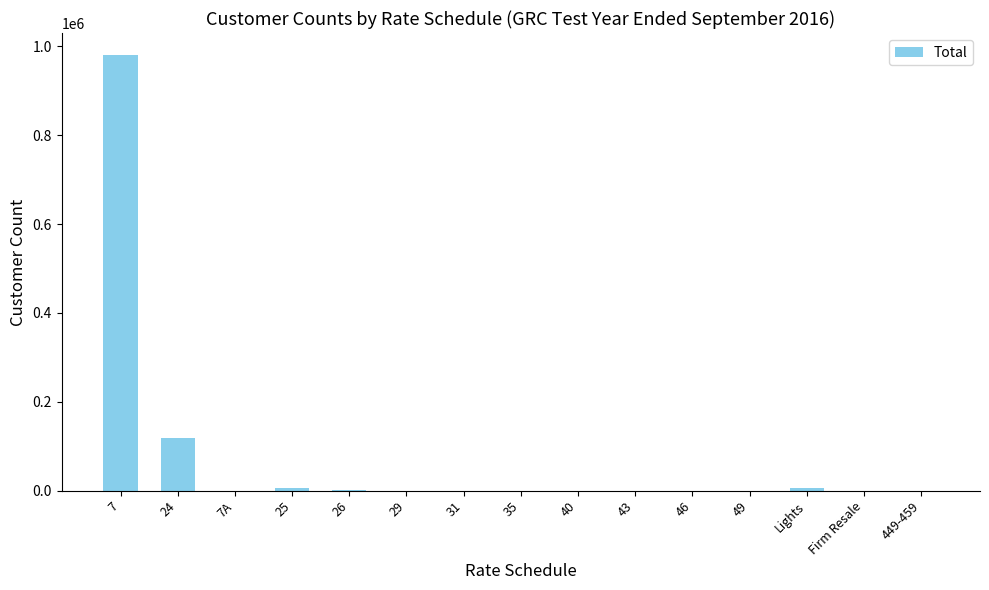

Is it true that the value at 43 is 158?

True